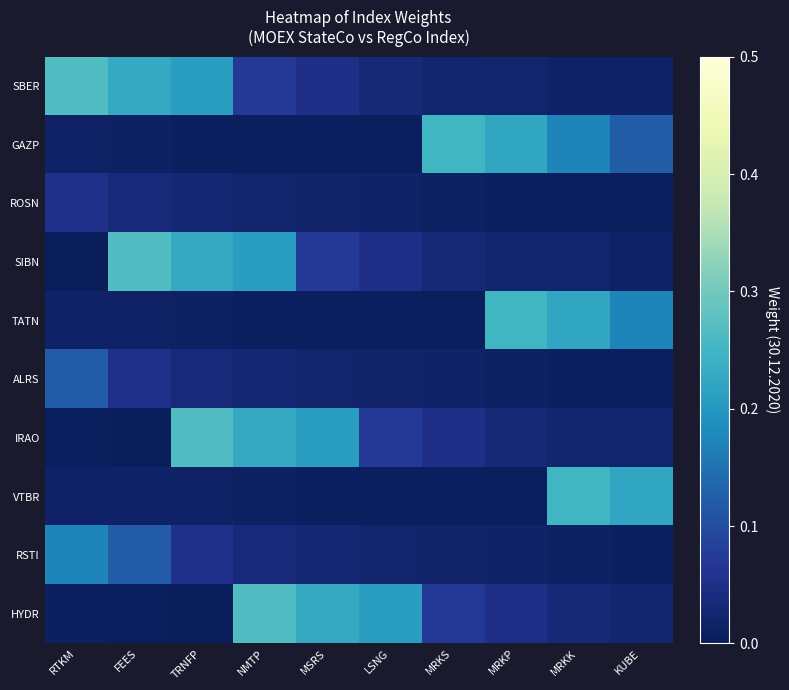

Which series has the largest total across all categories?

SBER